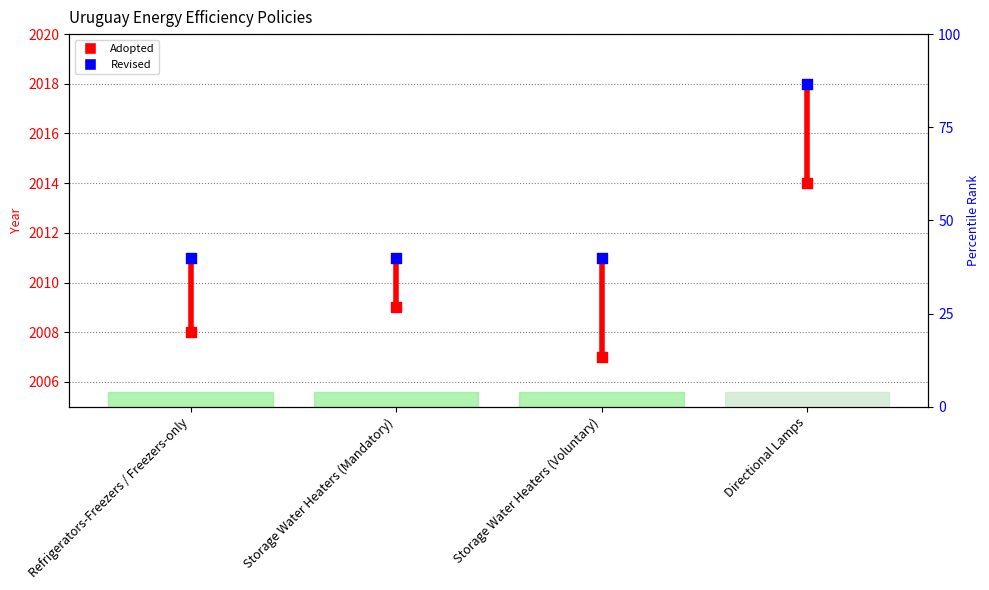

Is the value of Adopted at Refrigerators-Freezers / Freezers-only greater than the value of Revised at Directional Lamps?

No